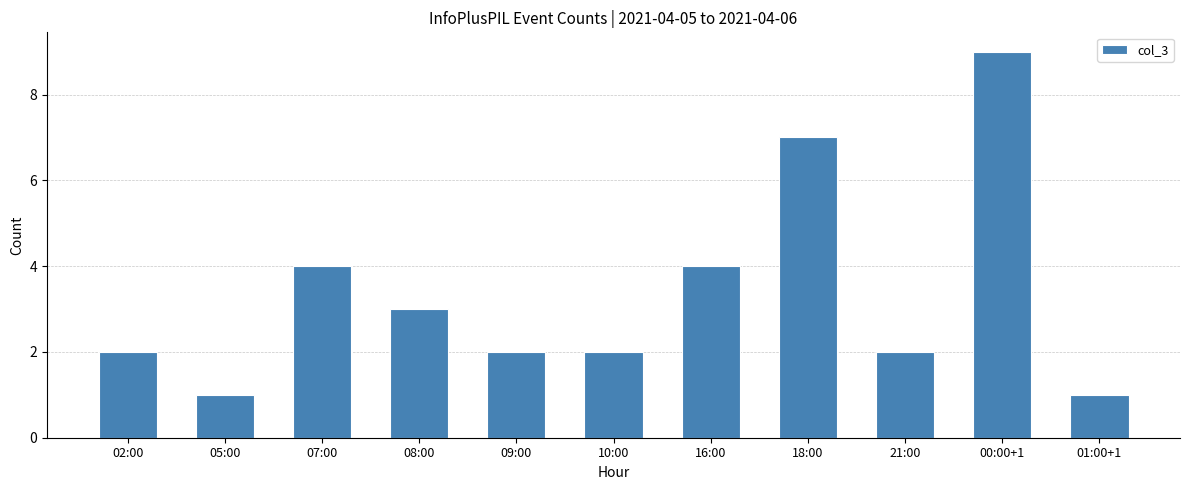

Reading right to left, extract all data points from this chart.

1	9	2	7	4	2	2	3	4	1	2